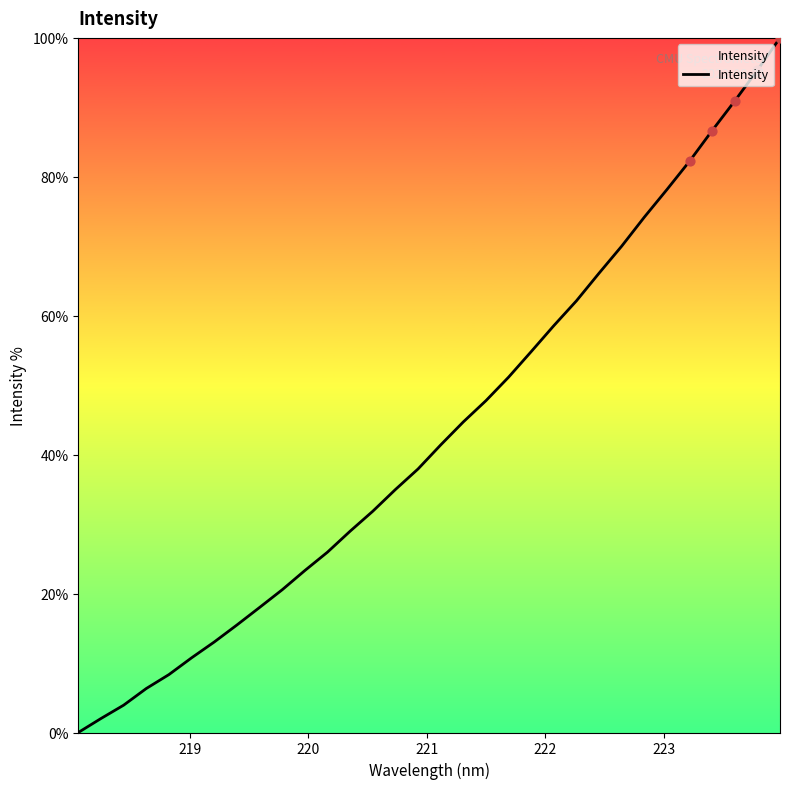

What is the difference between the maximum and minimum values?

100.0